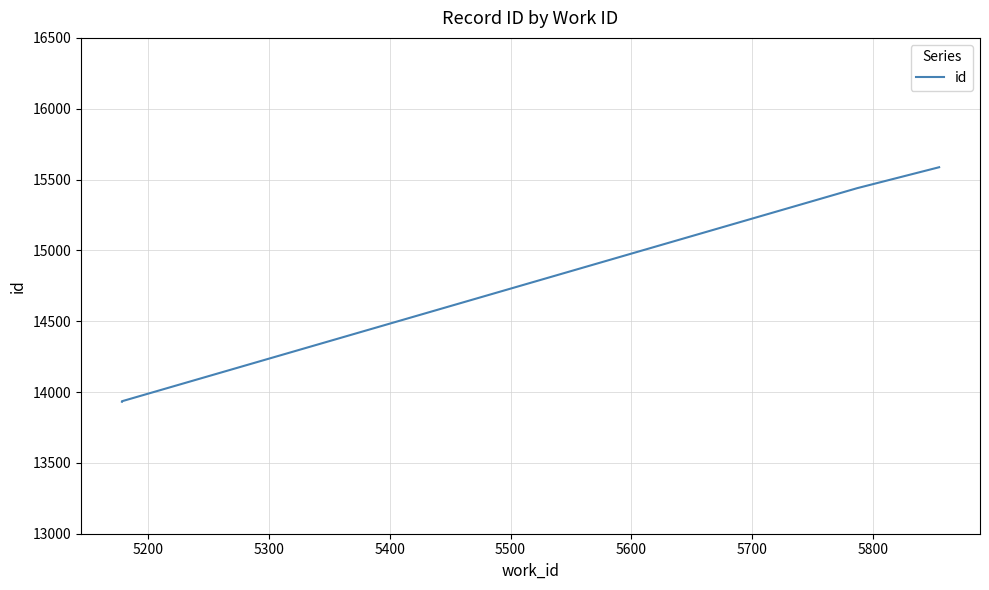

What is the value of the 5th point from the left?

15587